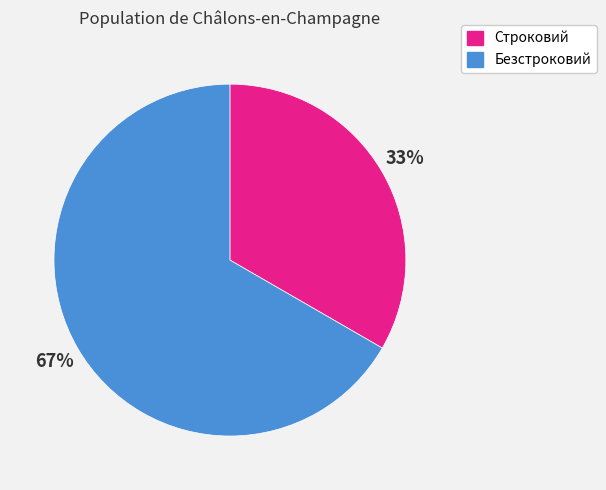

The Строковий slice represents 33% of the pie. True or false?

True